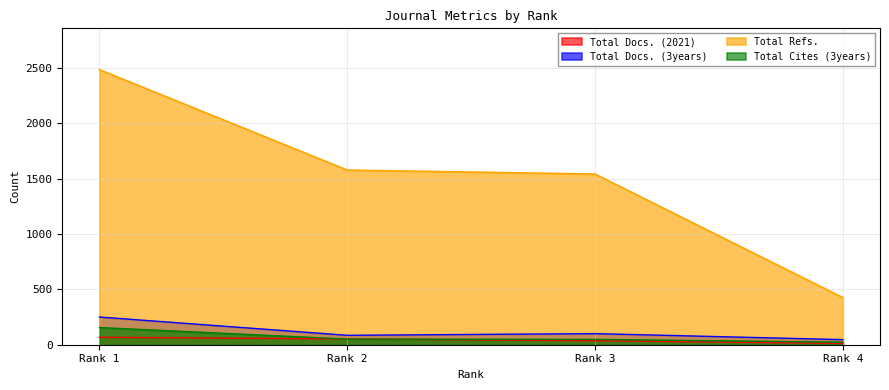

Reading left to right, what are all the values shown in this chart?

Total Docs. (2021): Rank 1=67	Rank 2=52	Rank 3=36	Rank 4=12
Total Docs. (3years): Rank 1=250	Rank 2=85	Rank 3=100	Rank 4=46
Total Refs.: Rank 1=2483	Rank 2=1577	Rank 3=1541	Rank 4=426
Total Cites (3years): Rank 1=155	Rank 2=51	Rank 3=48	Rank 4=23